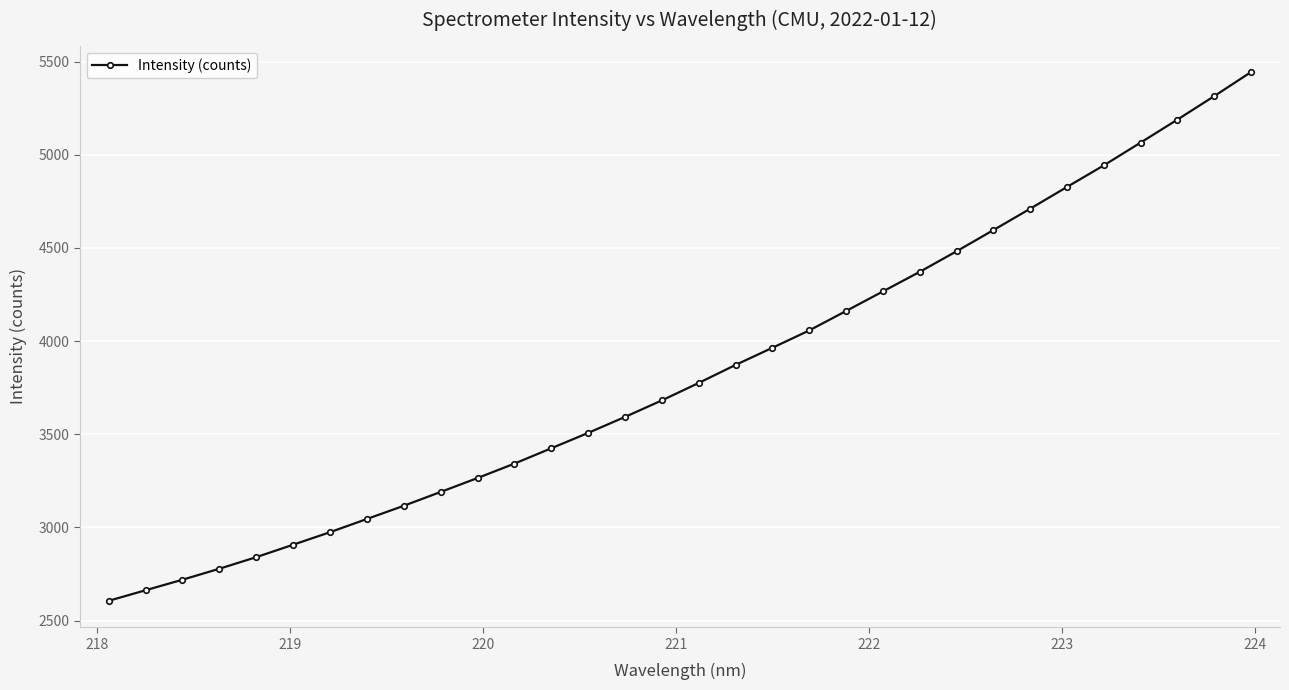

What is the difference between the maximum and minimum values?

2838.0